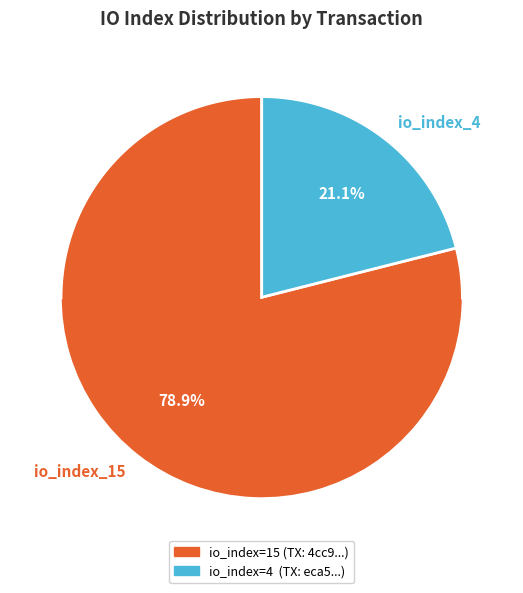

The io_index_4 slice represents 34% of the pie. True or false?

False